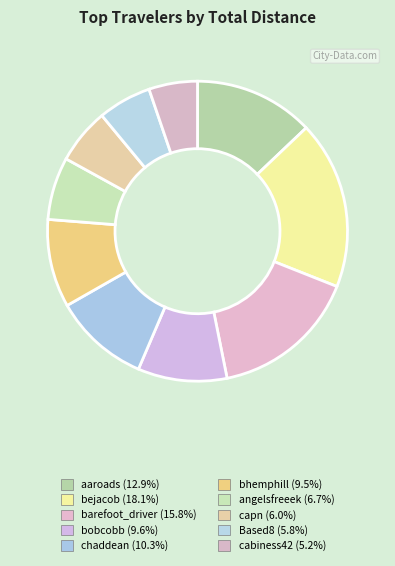

Does barefoot_driver account for over 50% of the chart?

No